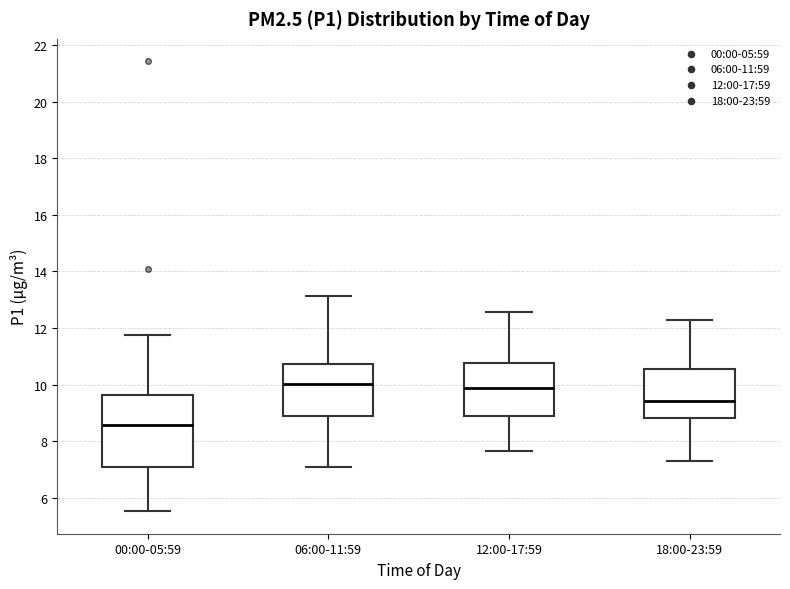

Which box is the tallest, from its lower edge to its upper edge?

00:00-05:59